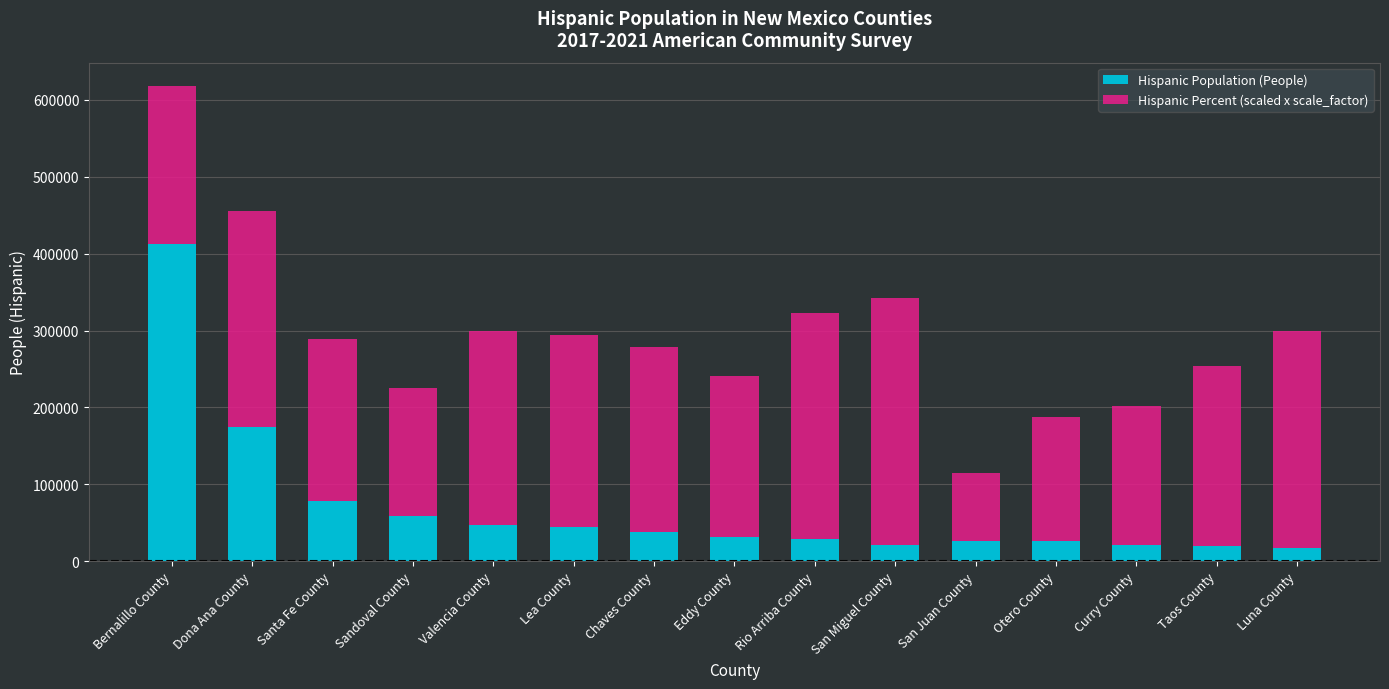

What value does the Hispanic Population (People) series have at San Miguel County?

21300.0